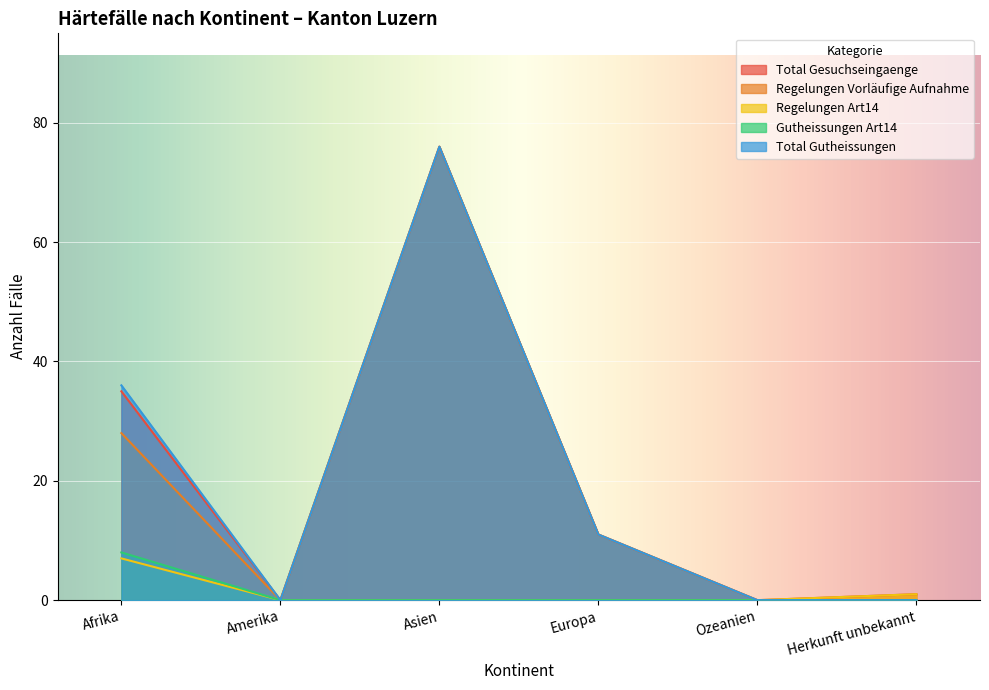

Reading left to right, transcribe all the data shown in this chart.

Total Gesuchseingaenge: Afrika=35	Amerika=0	Asien=76	Europa=11	Ozeanien=0	Herkunft unbekannt=1
Regelungen Vorläufige Aufnahme: Afrika=28	Amerika=0	Asien=76	Europa=11	Ozeanien=0	Herkunft unbekannt=0
Regelungen Art14: Afrika=7	Amerika=0	Asien=0	Europa=0	Ozeanien=0	Herkunft unbekannt=1
Gutheissungen Art14: Afrika=8	Amerika=0	Asien=0	Europa=0	Ozeanien=0	Herkunft unbekannt=0
Total Gutheissungen: Afrika=36	Amerika=0	Asien=76	Europa=11	Ozeanien=0	Herkunft unbekannt=0